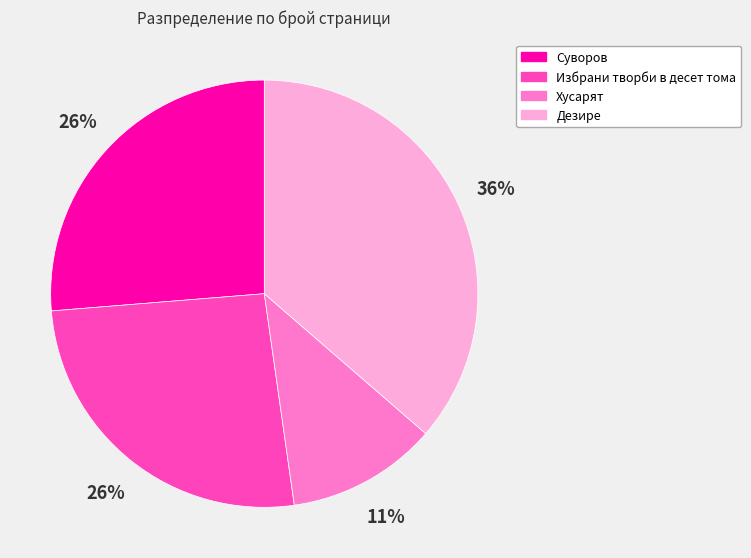

Do Суворов and Хусарят together represent more than half of the pie?

No